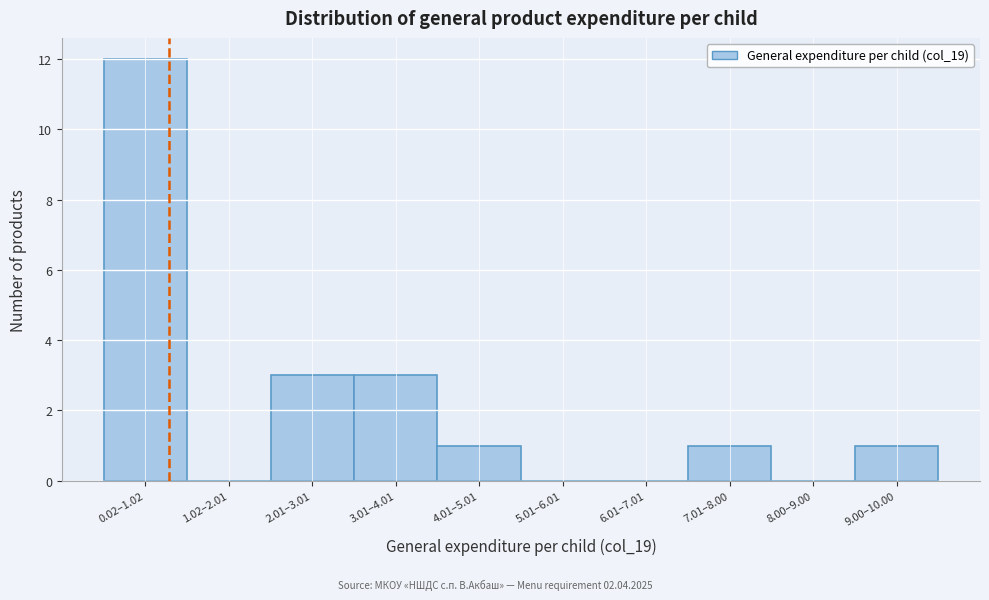

Reading left to right, extract all data points from this chart.

0.02–1.02=12	1.02–2.01=0	2.01–3.01=3	3.01–4.01=3	4.01–5.01=1	5.01–6.01=0	6.01–7.01=0	7.01–8.00=1	8.00–9.00=0	9.00–10.00=1